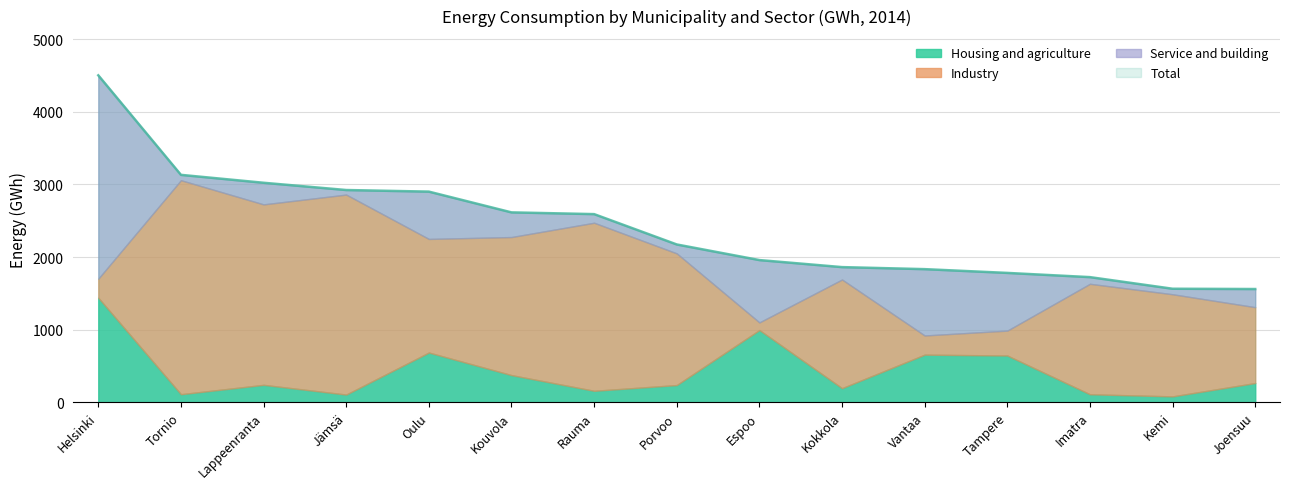

At how many categories does at least one series exceed 123?

15